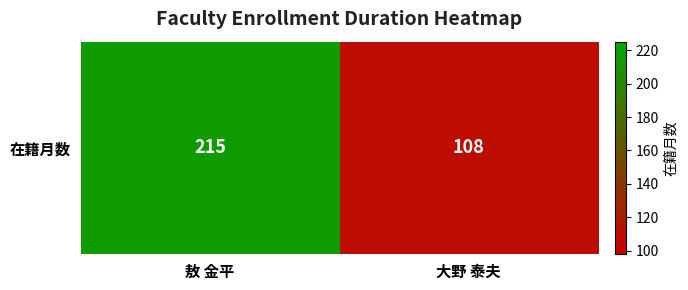

The chart shows a value of 296 at 敖 金平. True or false?

False